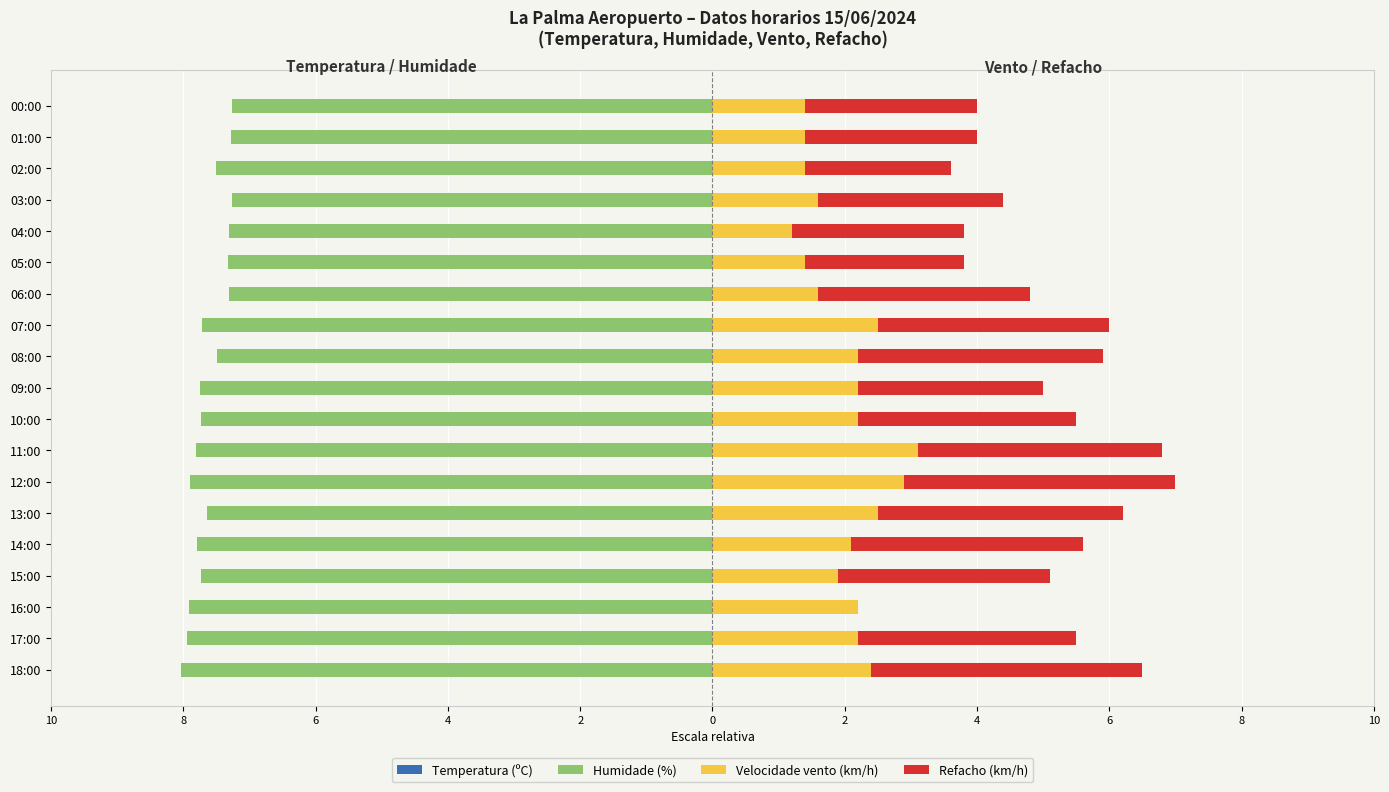

Between 07:00 and 18:00, which is larger?

07:00